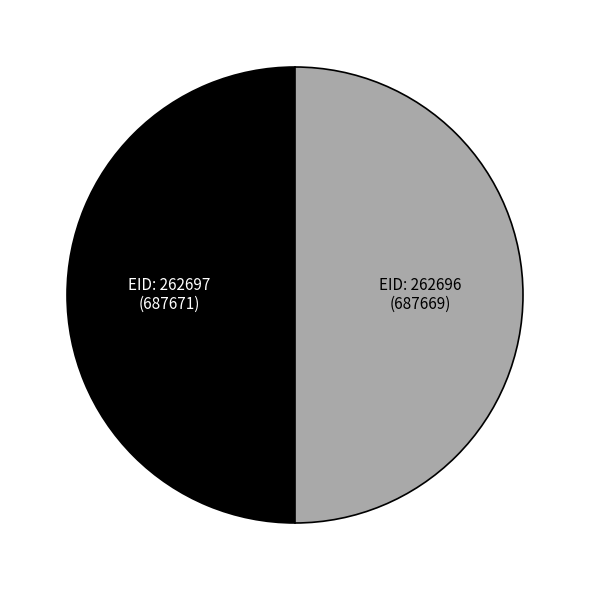

How many segments does this pie chart have?

2